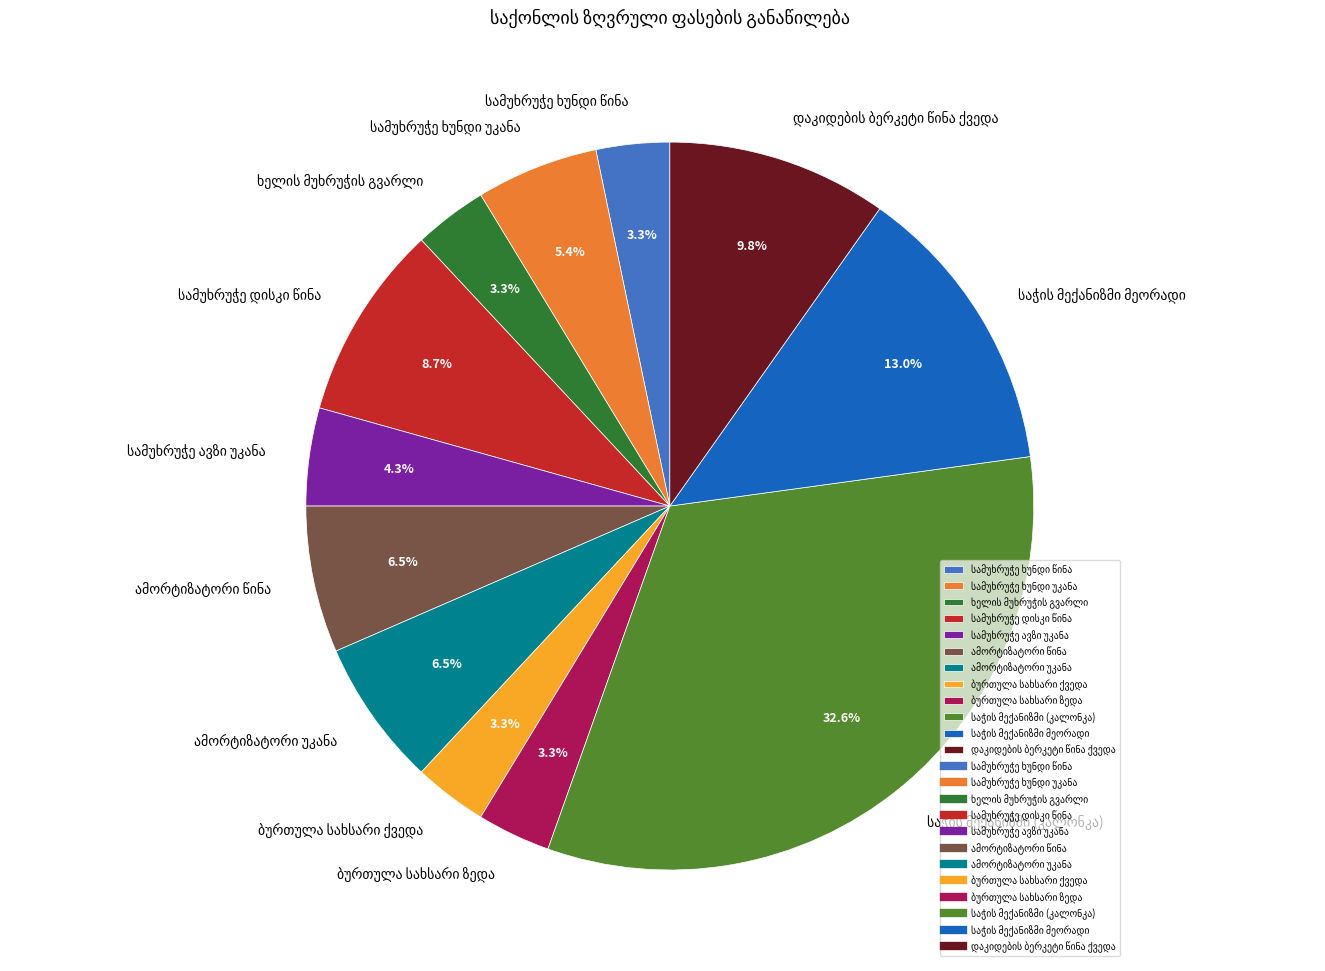

Does any single category account for the majority?

No